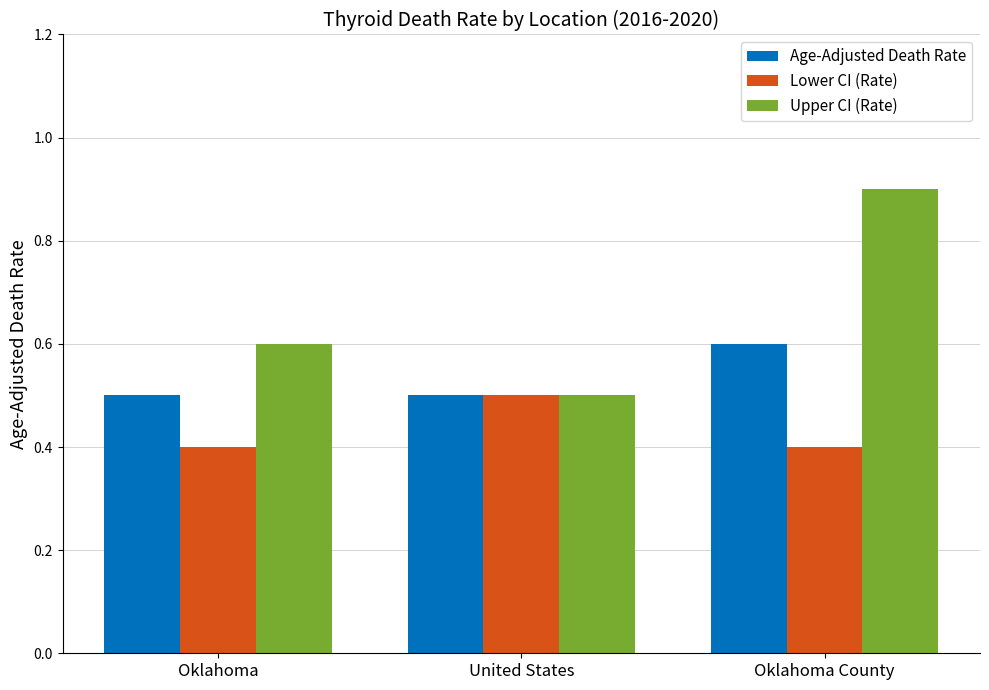

What position from the left is Oklahoma?

1